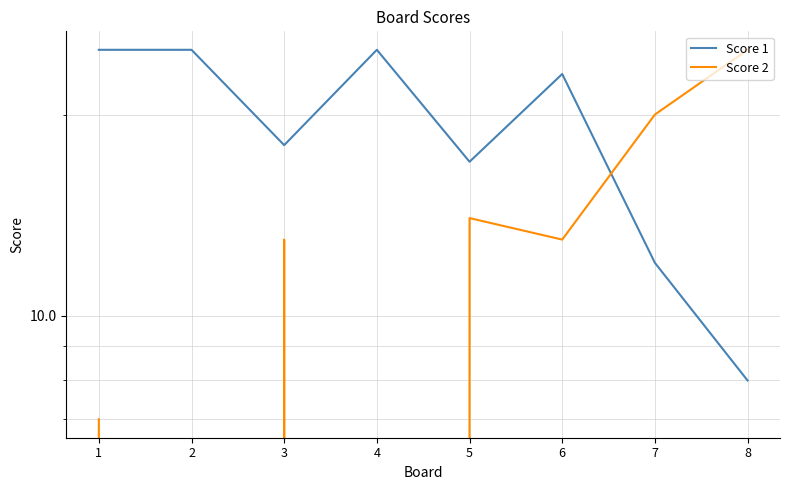

Which series has the largest total across all categories?

Score 1